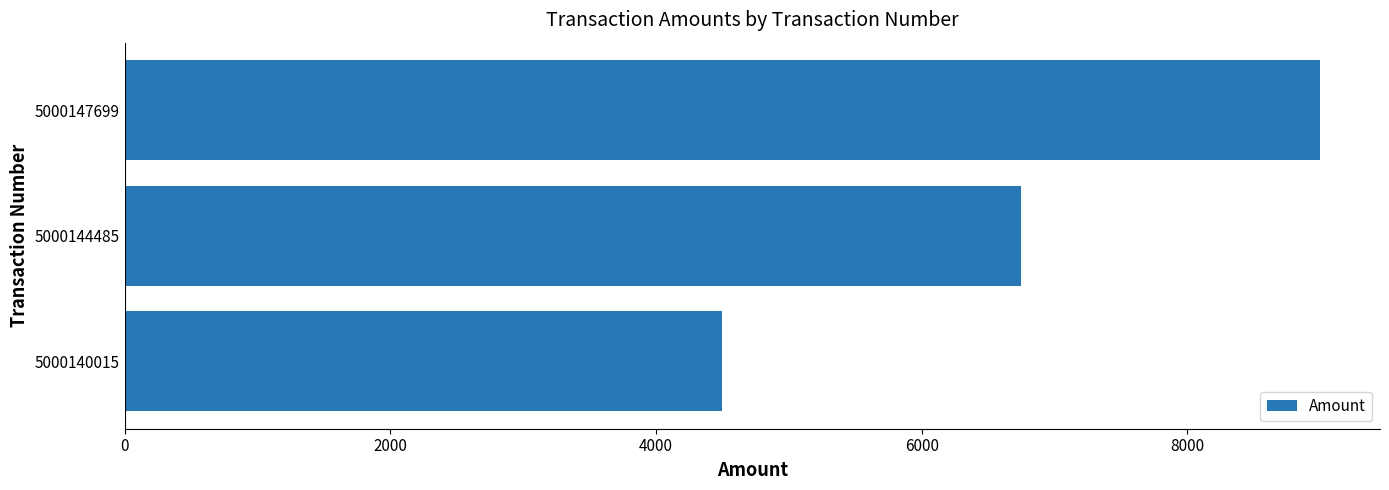

What is the change in value from 5000140015 to 5000144485?

+2250